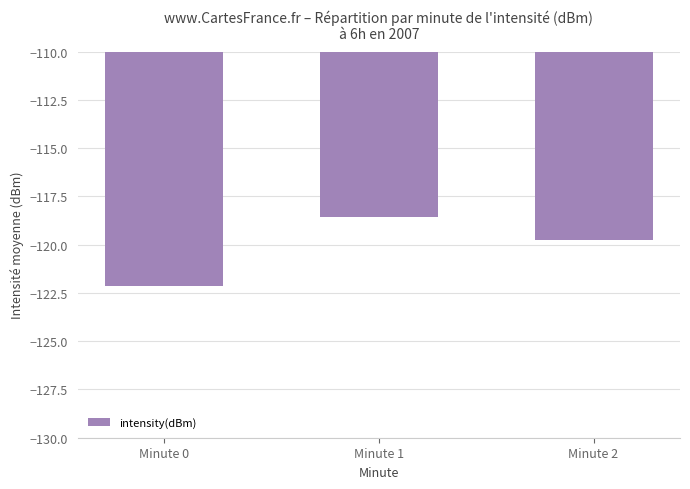

What is the maximum value shown in the chart?

-118.6